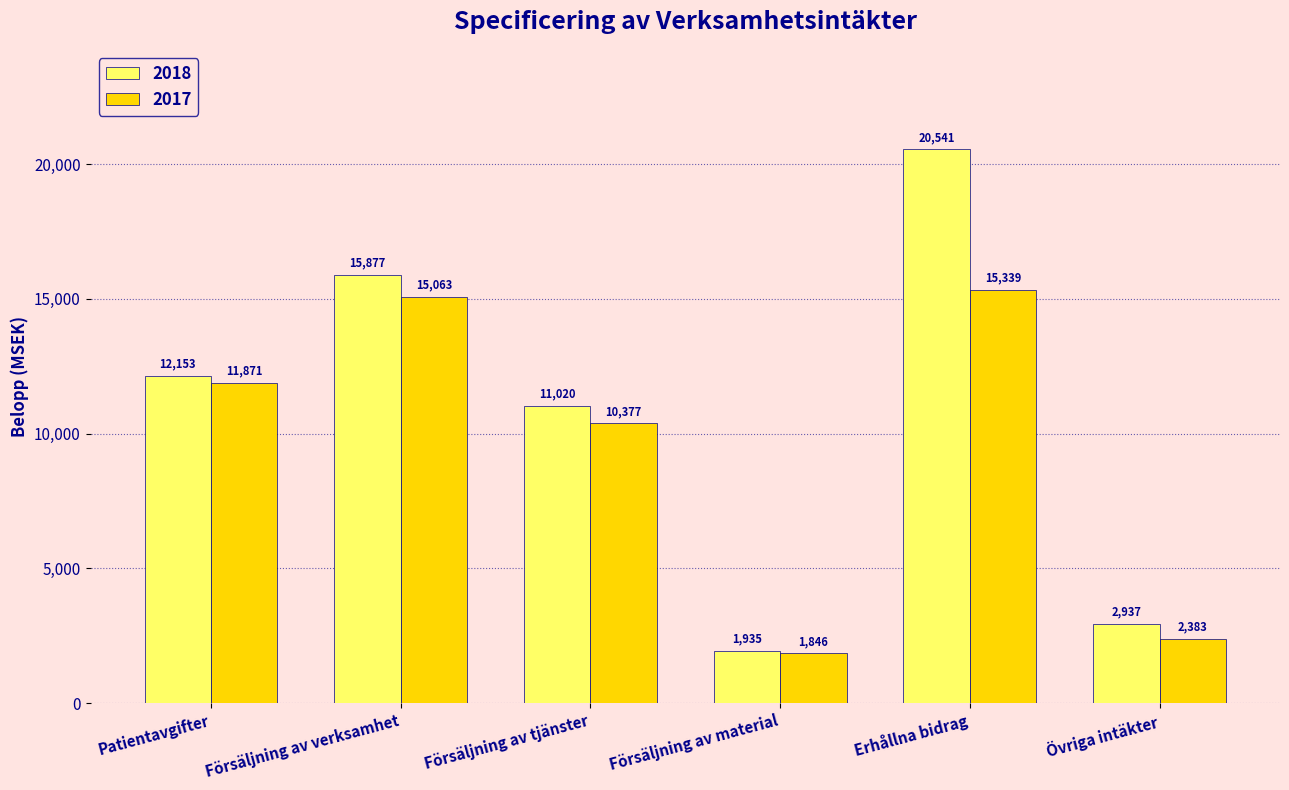

Reading left to right, what are all the values shown in this chart?

2018: 12153	15877	11020	1935	20541	2937
2017: 11871	15063	10377	1846	15339	2383